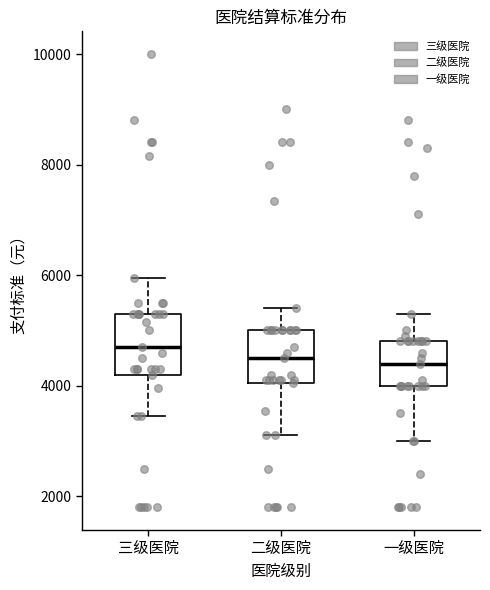

Where is the lower edge of the box for 二级医院 on the y-axis? The values are not printed on the chart, so give them approximately, as read against the axis.

4000